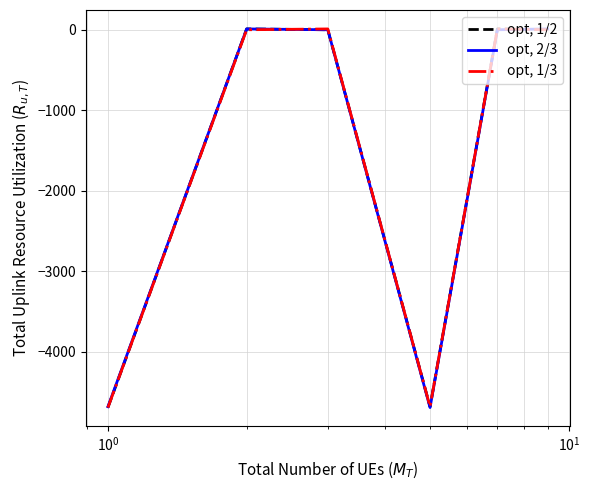

What is the lowest value of the opt, 2/3 series?

-4691.2